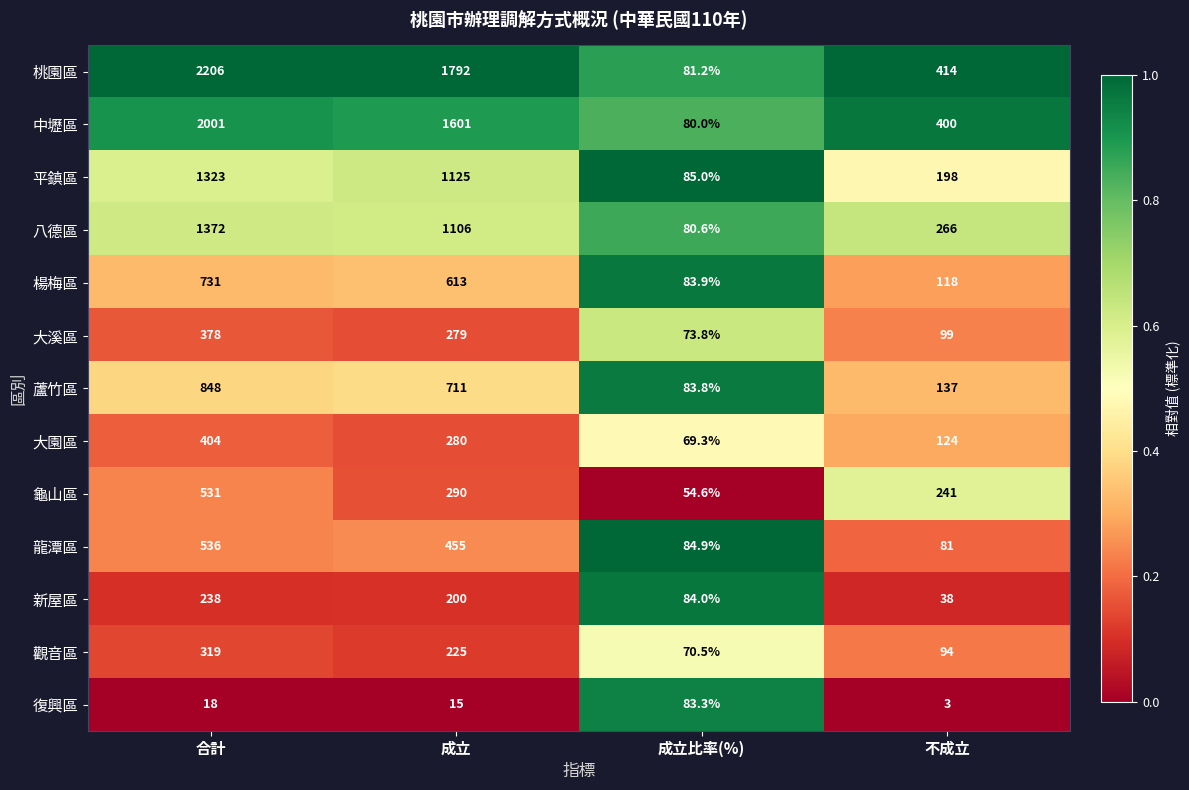

What is the total value across all series at 成立?

8692.0